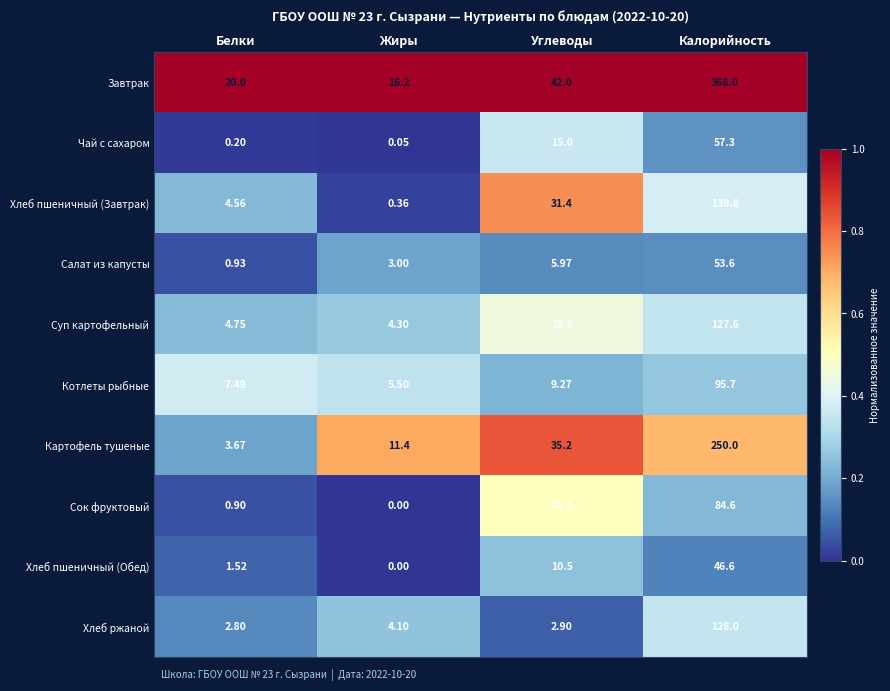

Between Белки and Калорийность, which series saw the biggest shift?

Завтрак